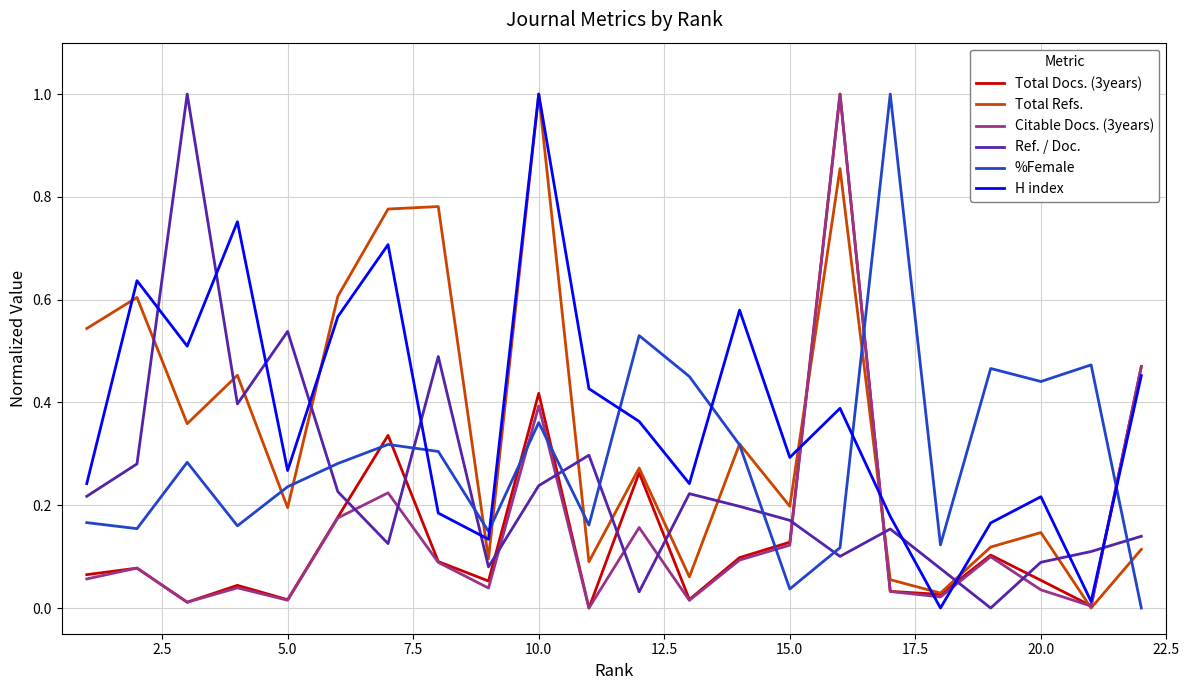

What is the maximum value shown in the chart?

1.0